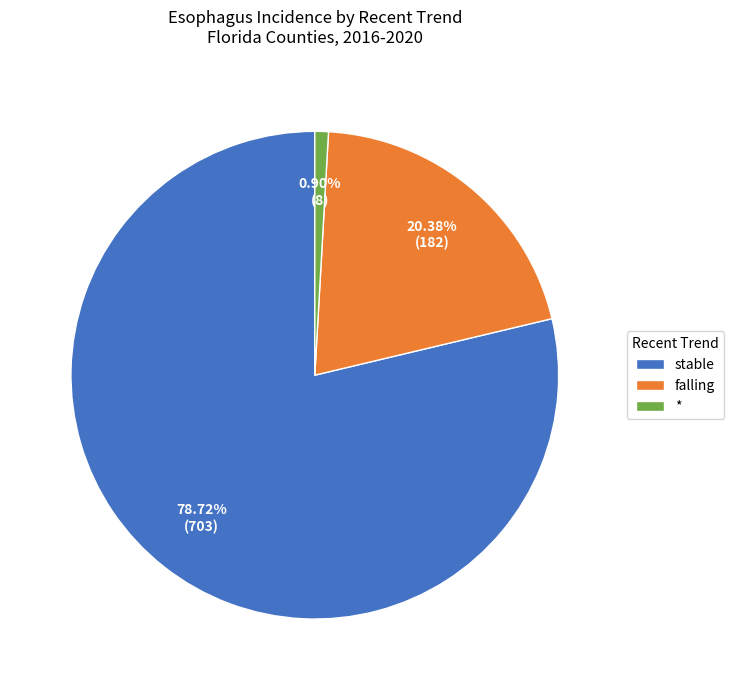

How many segments does this pie chart have?

3